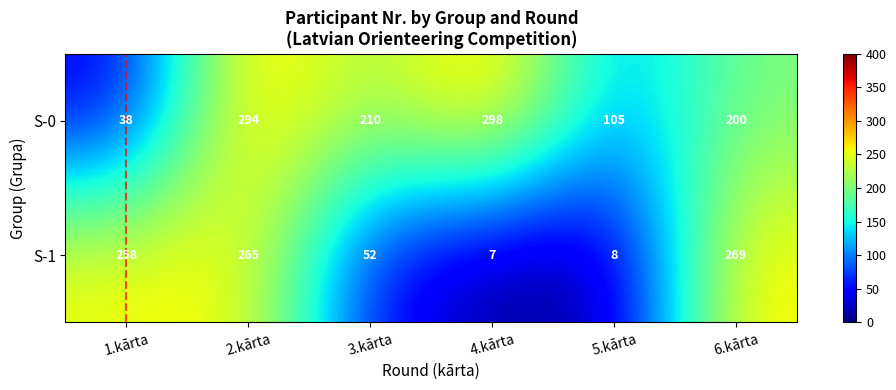

True or false: S-1 has a value of 474 at 2.kārta.

False